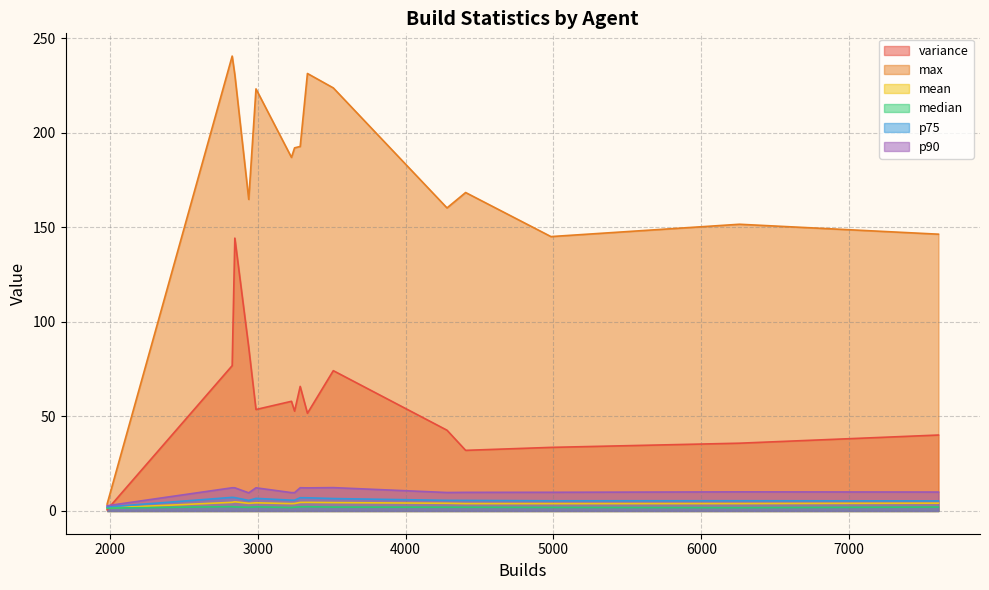

What value does the variance series have at 3228?

58.0